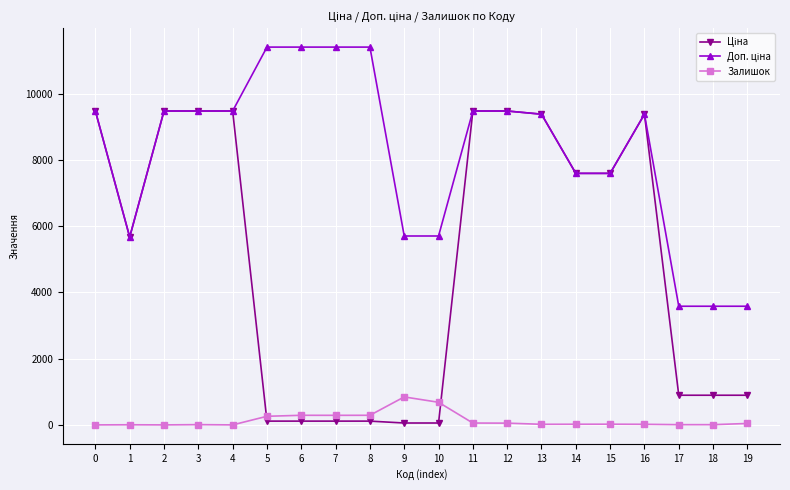

What is the greatest value displayed?

11410.0